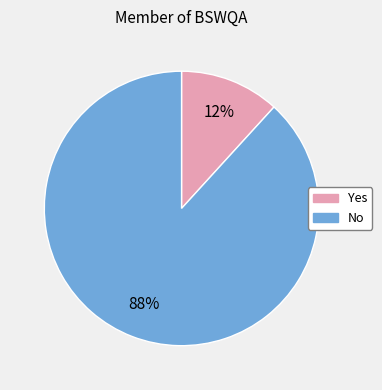

True or false: Yes accounts for 24% of the total.

False